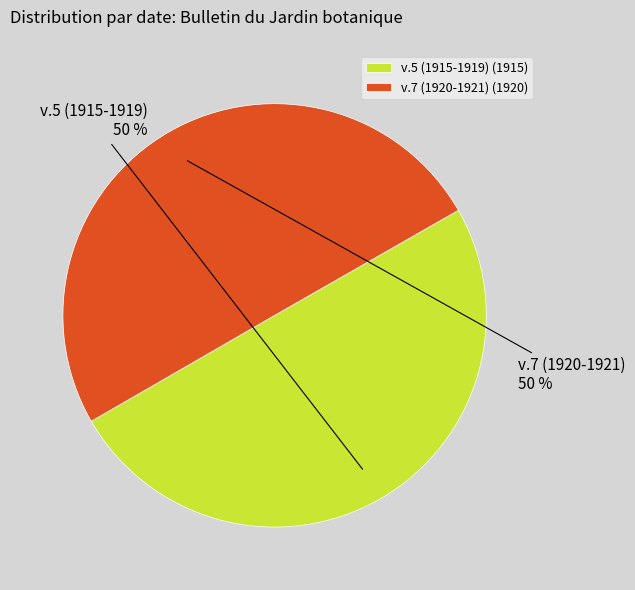

Do v.7 (1920-1921) (1920) and v.5 (1915-1919) (1915) together represent more than half of the pie?

Yes